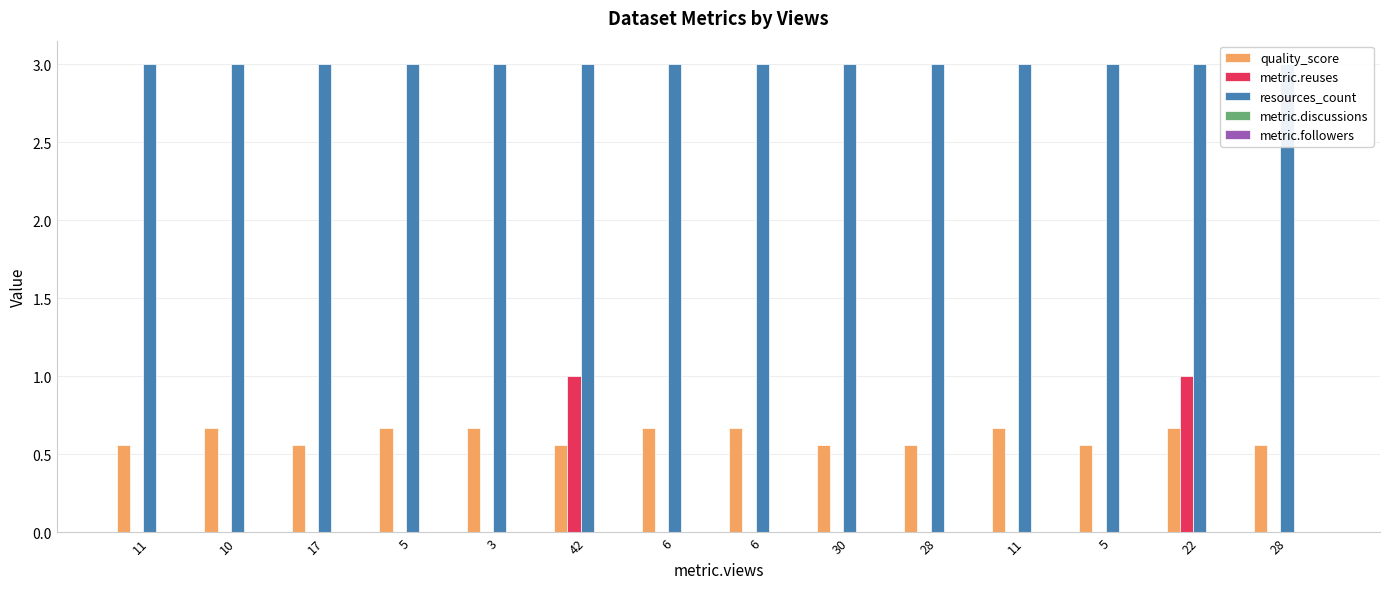

At which category is the sum across all series the highest?

22